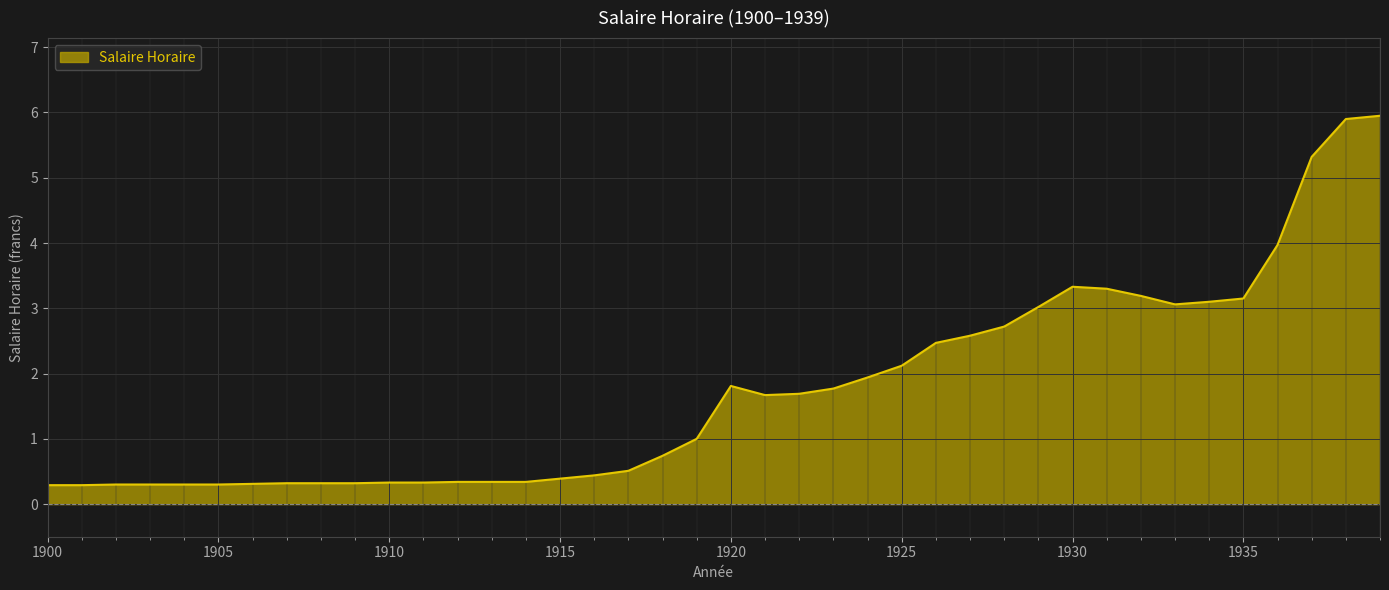

What is the difference between the maximum and minimum values?

5.7